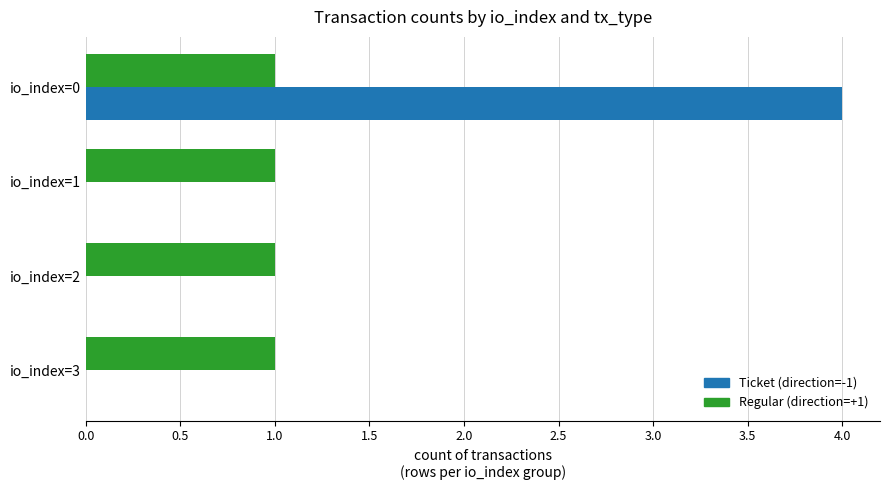

Count the number of categories in the chart.

4